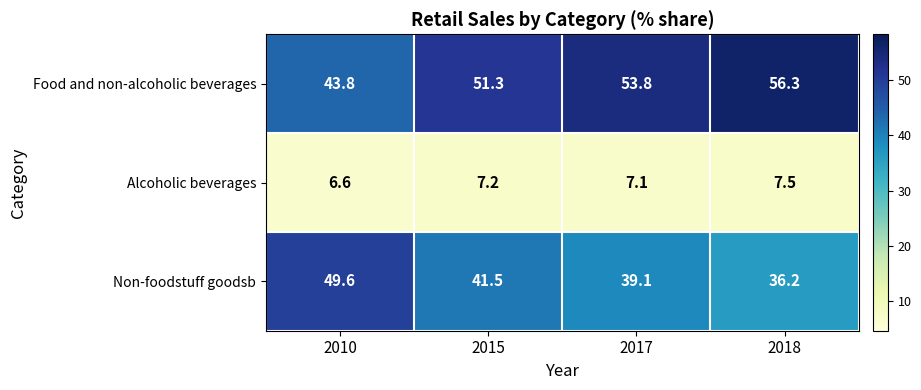

Between 2010 and 2018, which series saw the biggest shift?

Non-foodstuff goodsb